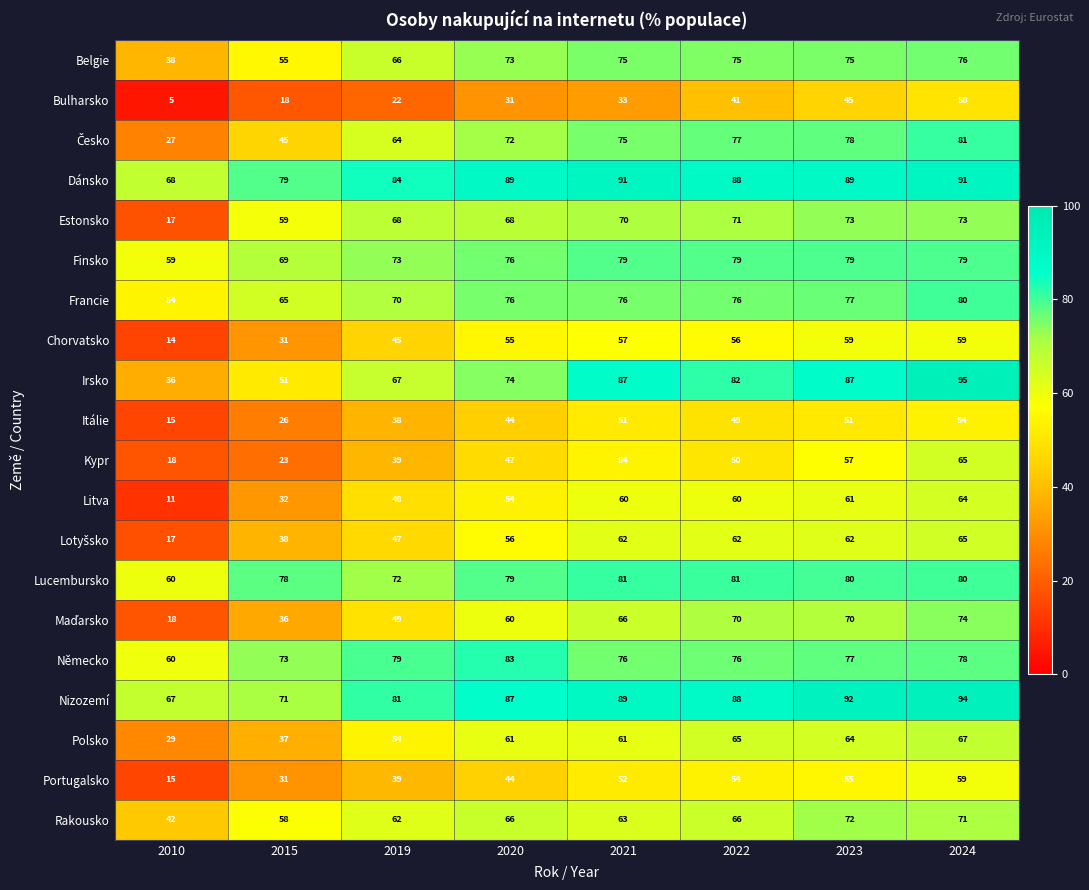

Where does the Itálie series first go above 49?

2021